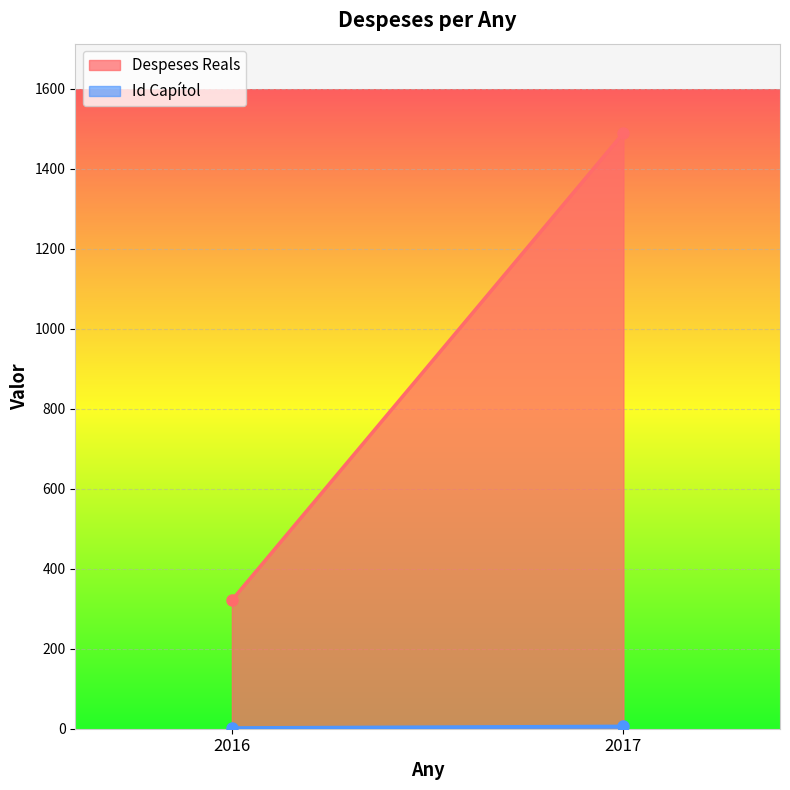

What is the total value across all series at 2016?

323.3